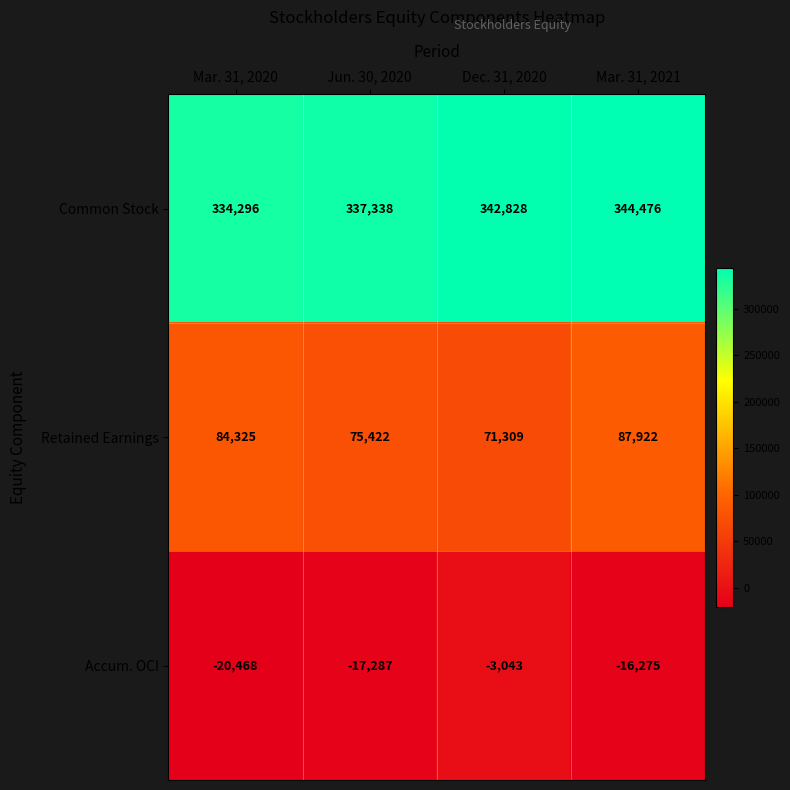

Is it true that Common Stock equals 231287 at Mar. 31, 2020?

False